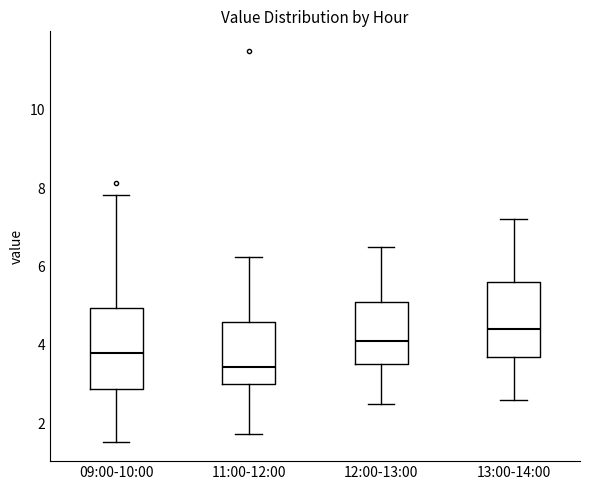

Where does the lower whisker of the box for 12:00-13:00 end on the y-axis? The values are not printed on the chart, so give them approximately, as read against the axis.

2.6